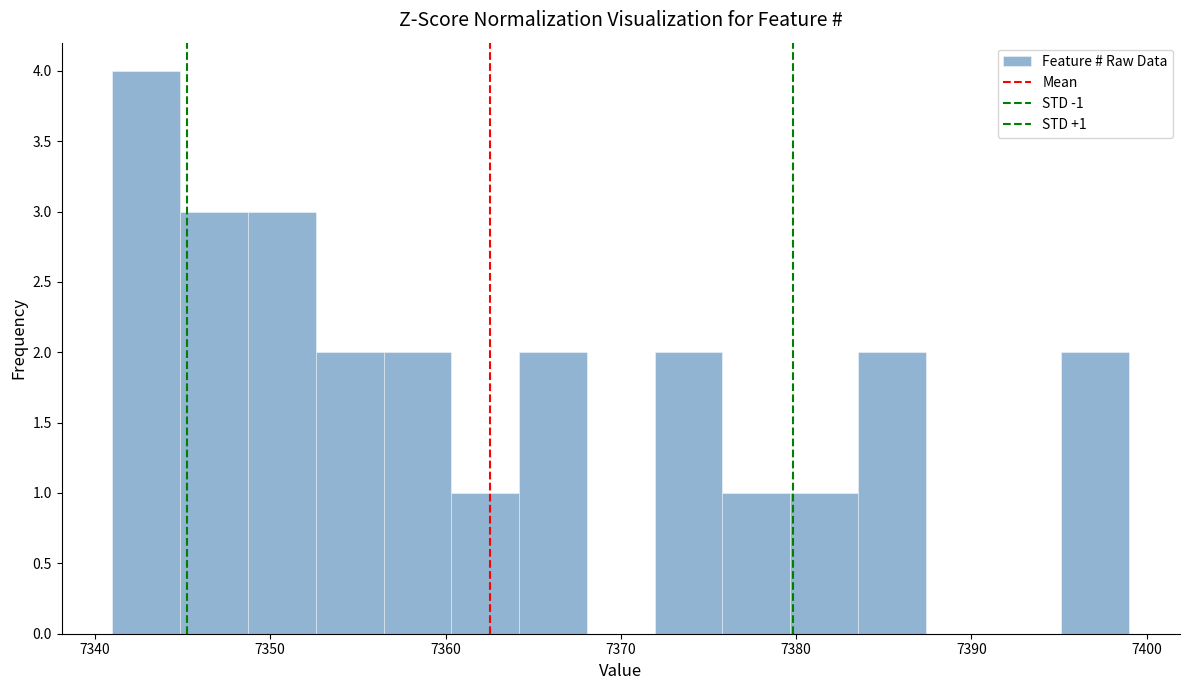

Read against the x-axis, roughly where is the centre of the tallest bar?

7343